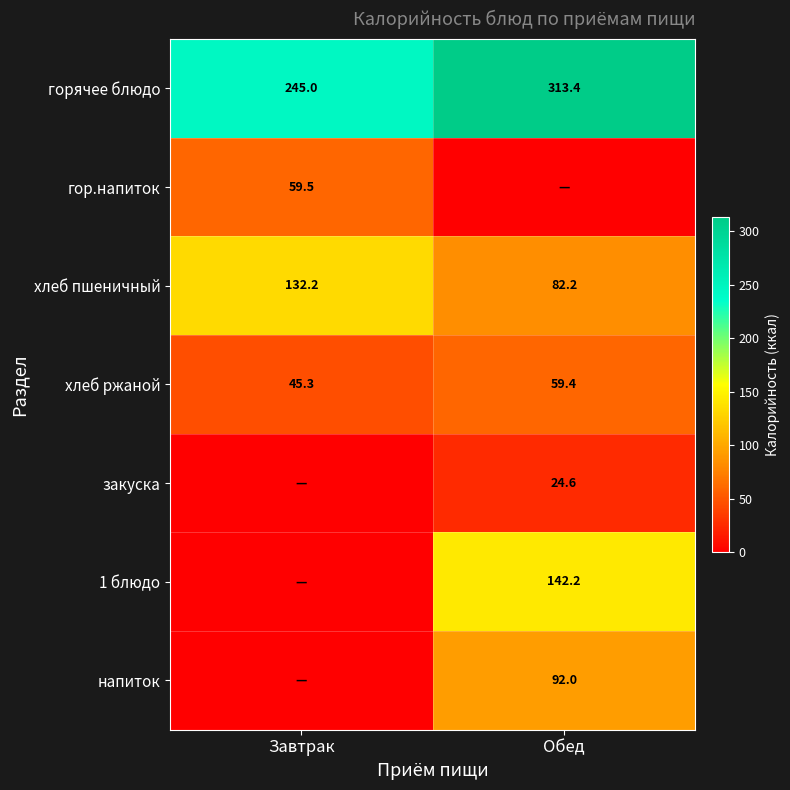

What is the sum of all горячее блюдо values?

558.4